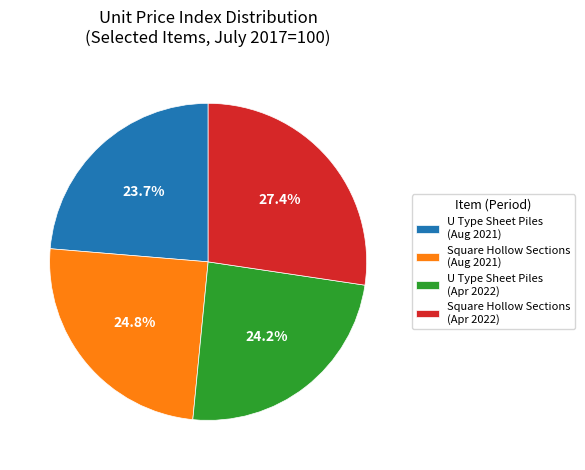

What percentage is NOT represented by U Type Sheet Piles (Aug 2021)?

76.3%